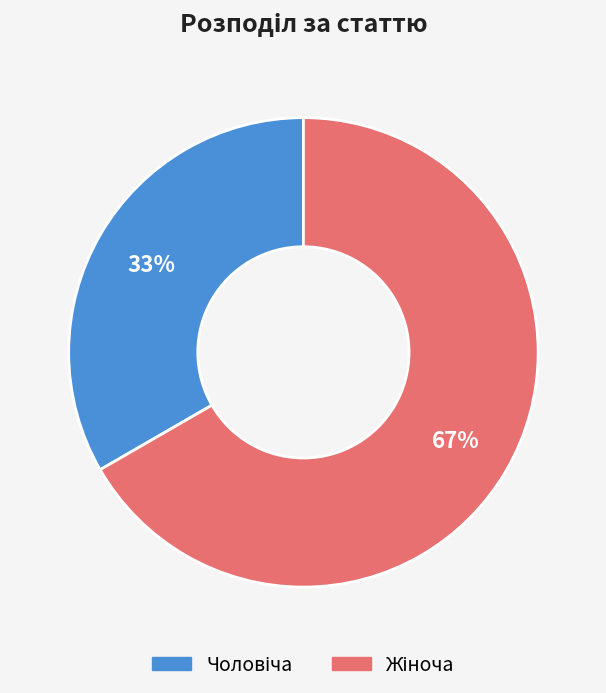

Does any single category account for the majority?

Yes